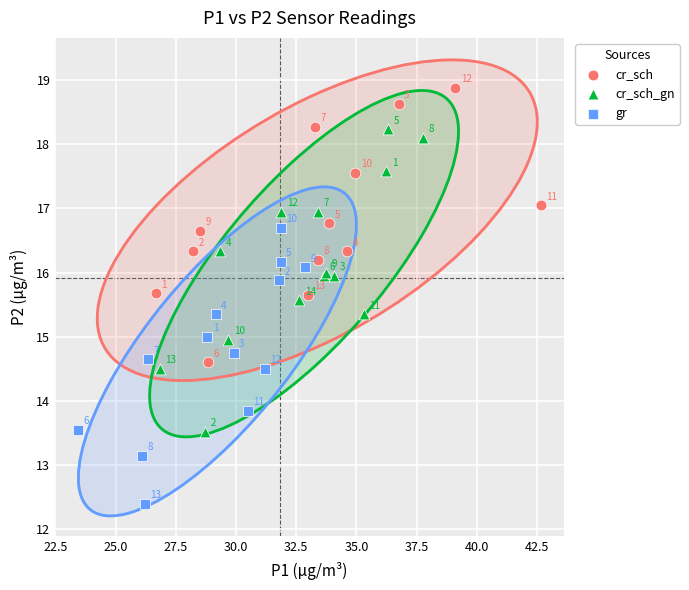

Which series has the largest Y range (max minus min)?

cr_sch_gn